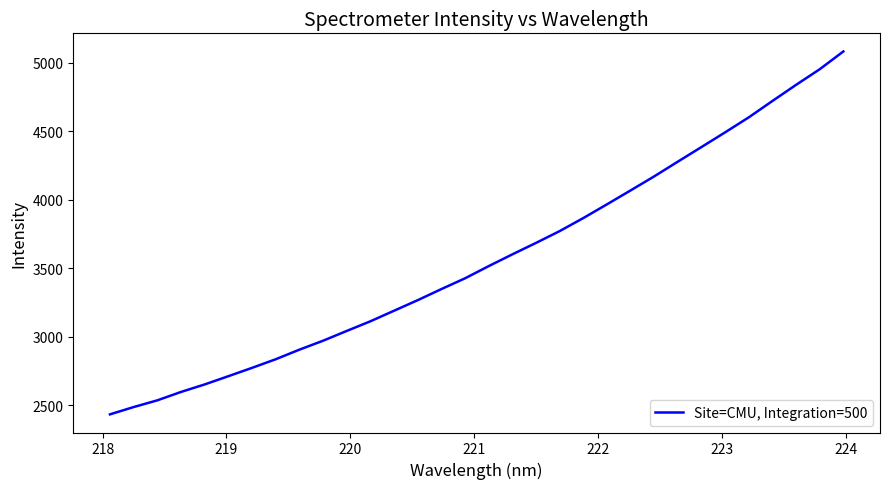

What is the maximum value shown in the chart?

5082.1